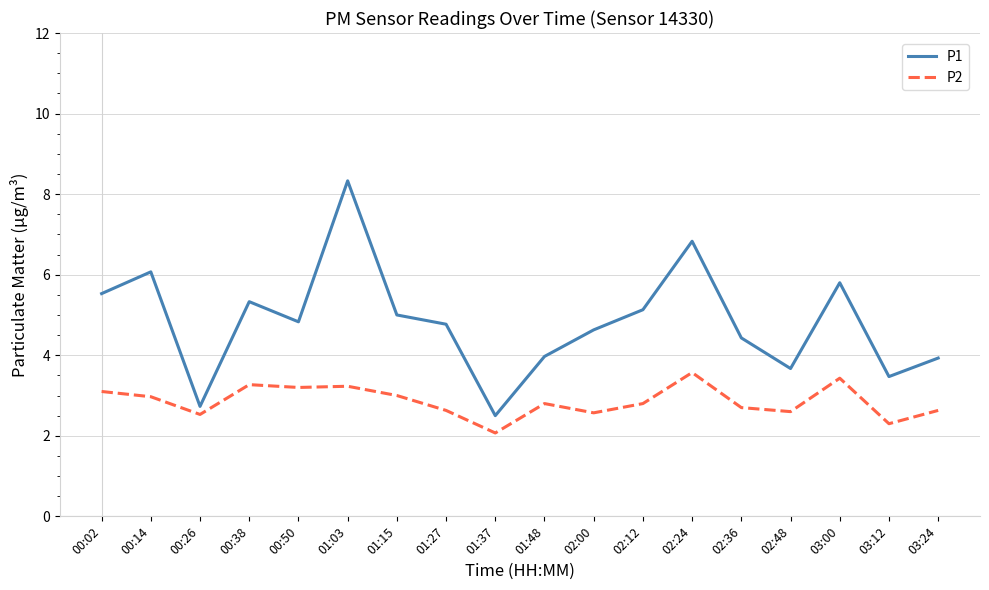

Between 00:02 and 02:00, which series saw the biggest shift?

P1